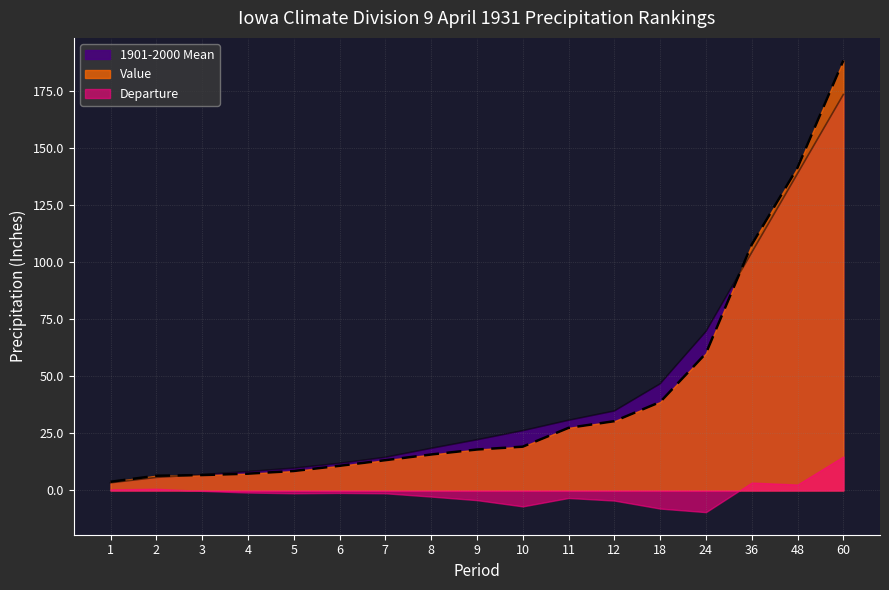

Reading right to left, extract all data points from this chart.

Value: 188.1	141.3	107.6	60.0	38.7	30.3	27.4	19.1	17.9	15.7	13.2	10.8	8.5	7.3	6.7	6.4	3.8
1901-2000 Mean: 173.3	138.7	104.2	69.5	46.6	34.7	30.7	26.1	22.1	18.4	14.5	11.9	9.7	8.2	6.9	5.7	3.3